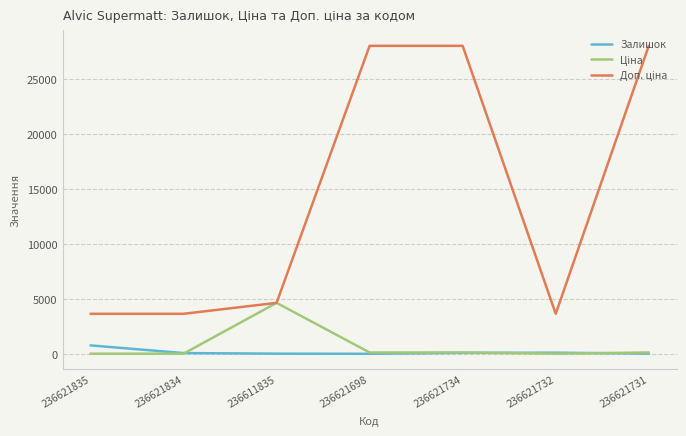

What is the maximum value shown in the chart?

28026.0